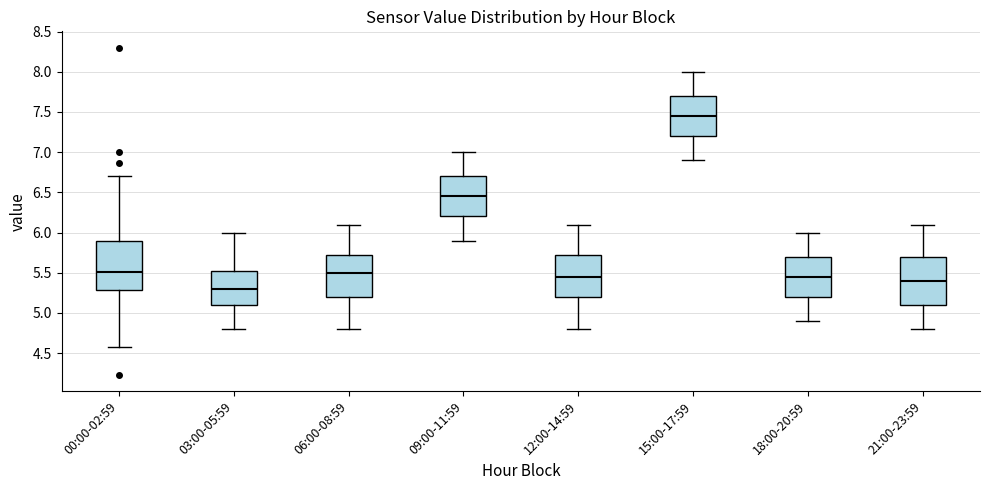

Where is the lower edge of the box for 21:00-23:59 on the y-axis? The values are not printed on the chart, so give them approximately, as read against the axis.

5.10